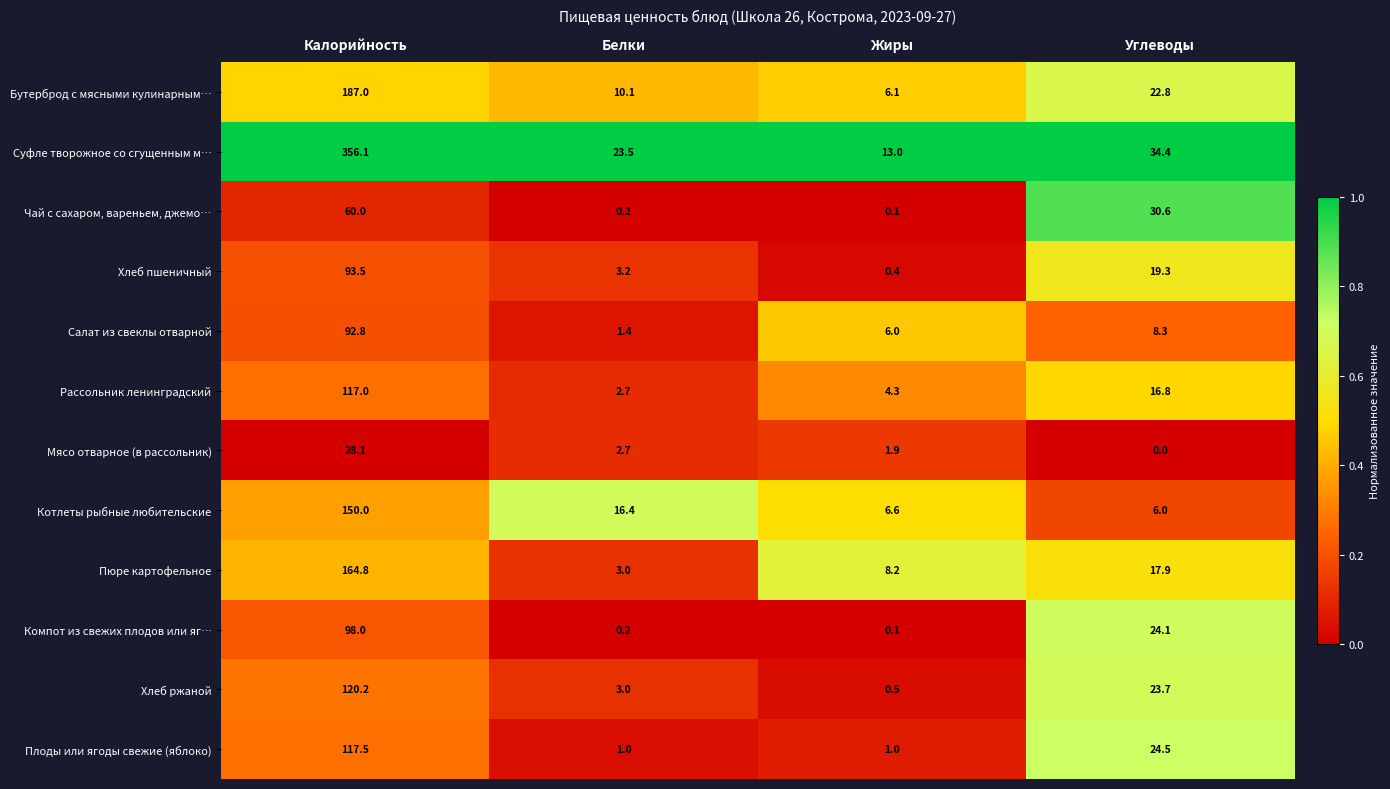

Rank the categories by Хлеб пшеничный value from highest to lowest.

Калорийность, Углеводы, Белки, Жиры